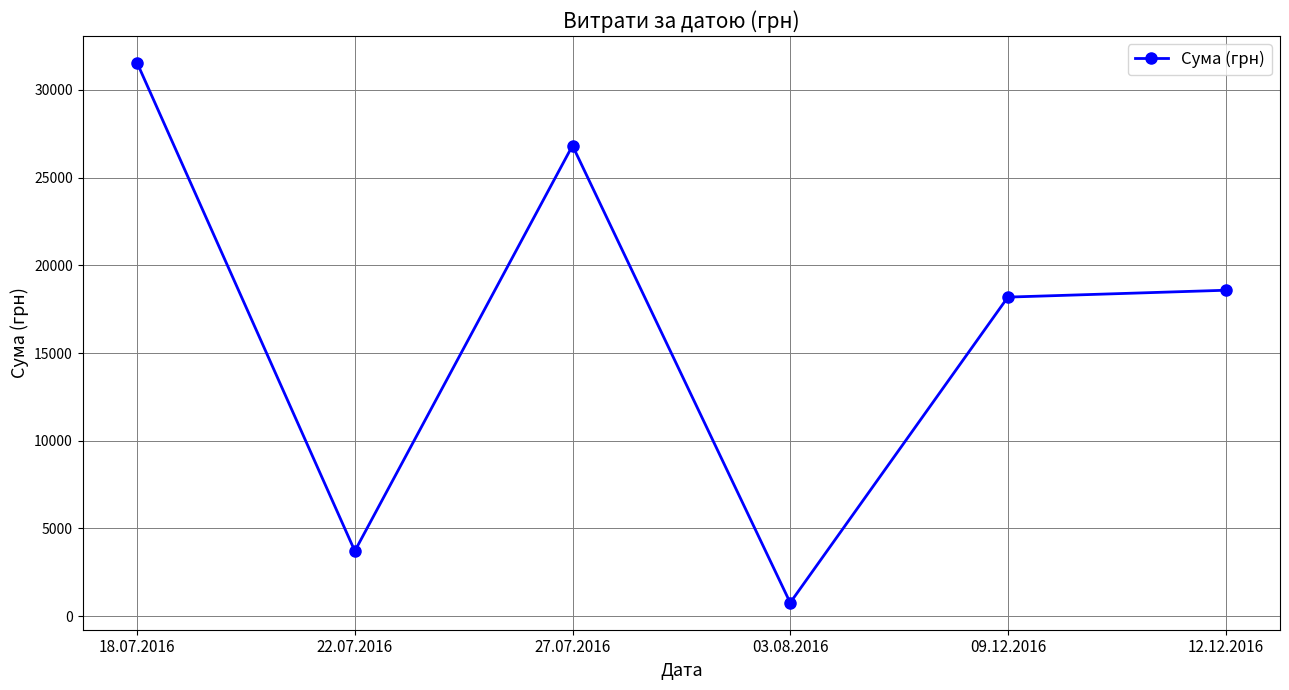

Approximately how many times larger is the value at 27.07.2016 compared to 09.12.2016?

1.5